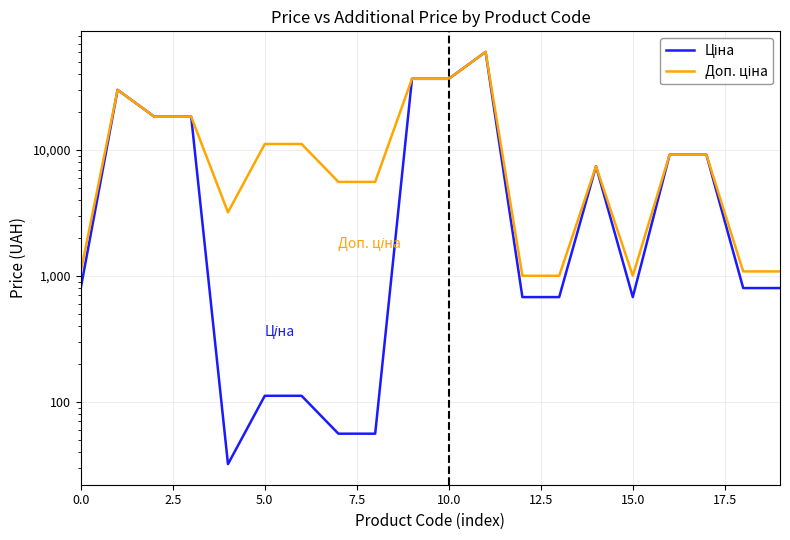

What is the label of the 3rd point from the right?

17